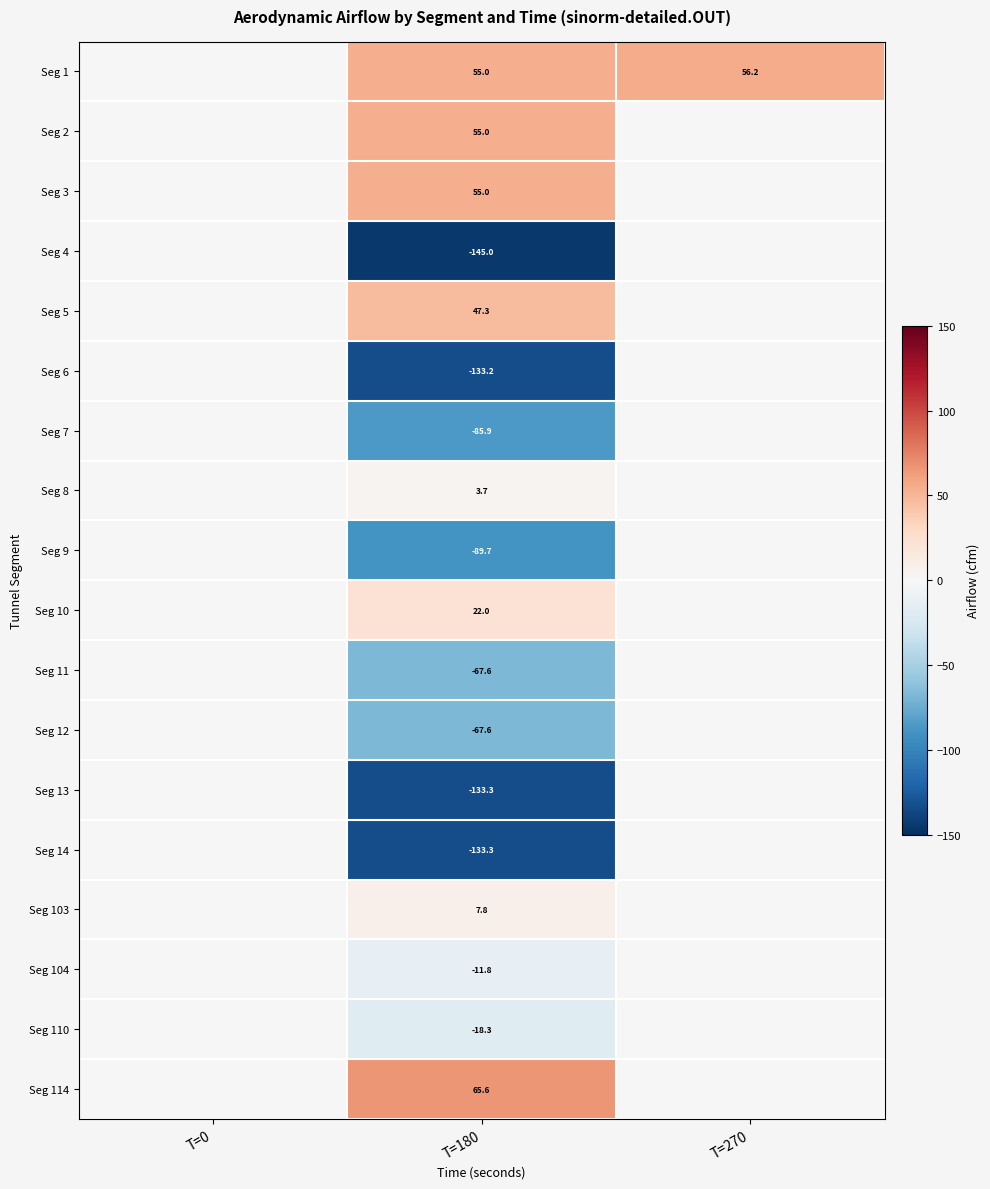

What is the total value across all series at T=180?

-574.3